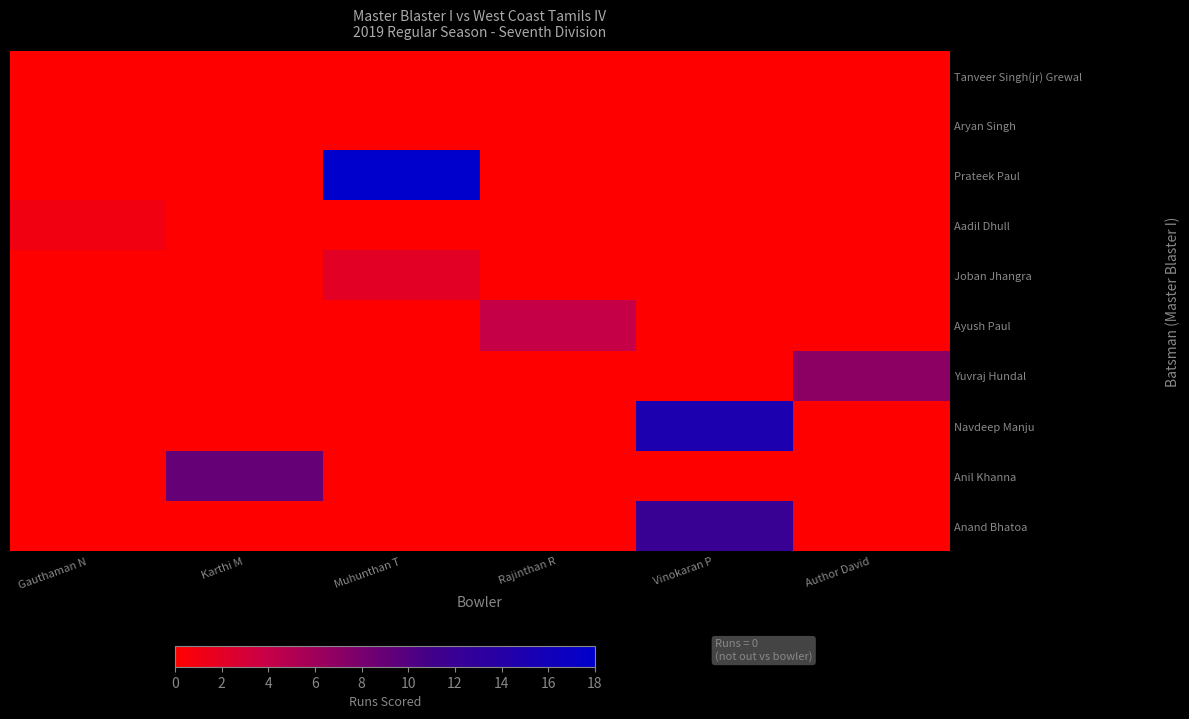

What is the spread (max minus min) of values at Author David?

7